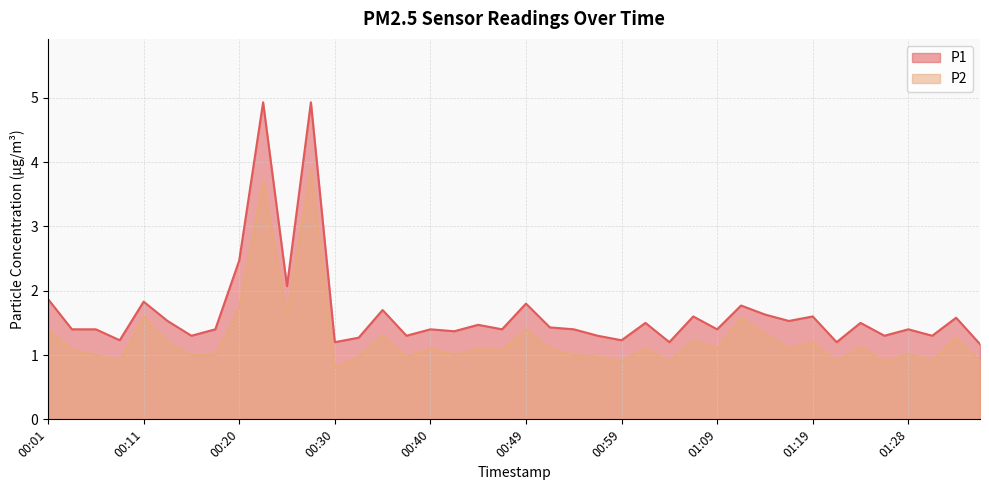

Which series has the largest range (max minus min)?

P1